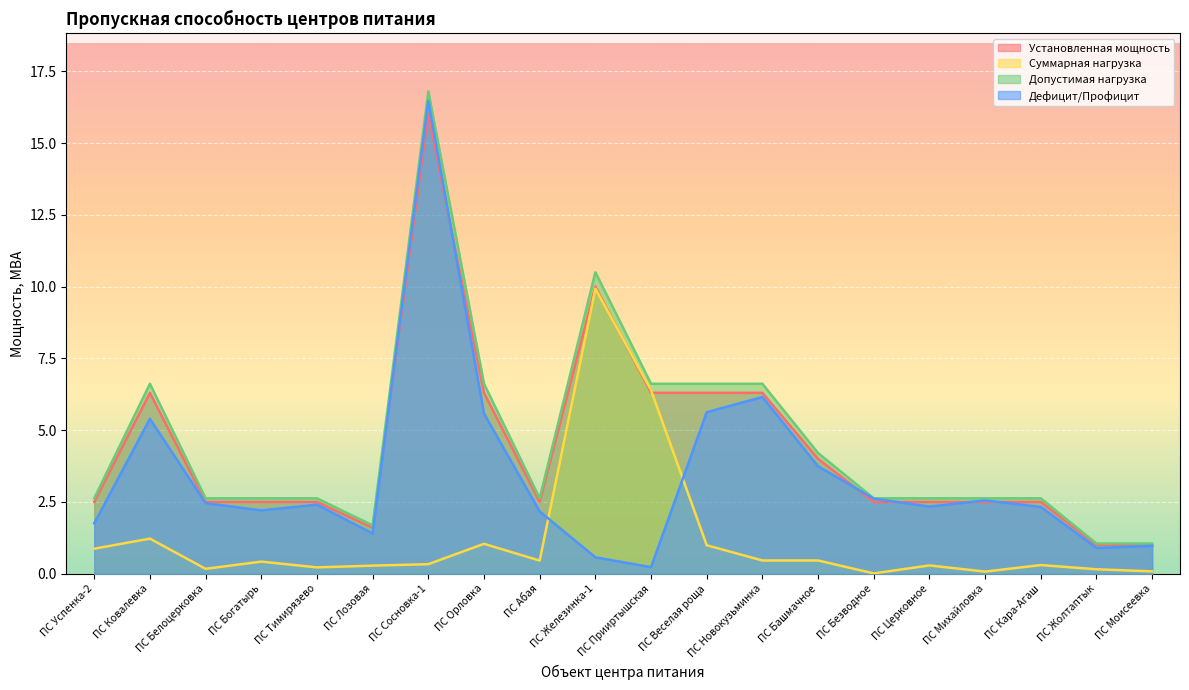

Is the value of Допустимая нагрузка at ПС Сосновка-1 greater than the value of Установленная мощность at ПС Сосновка-1?

Yes